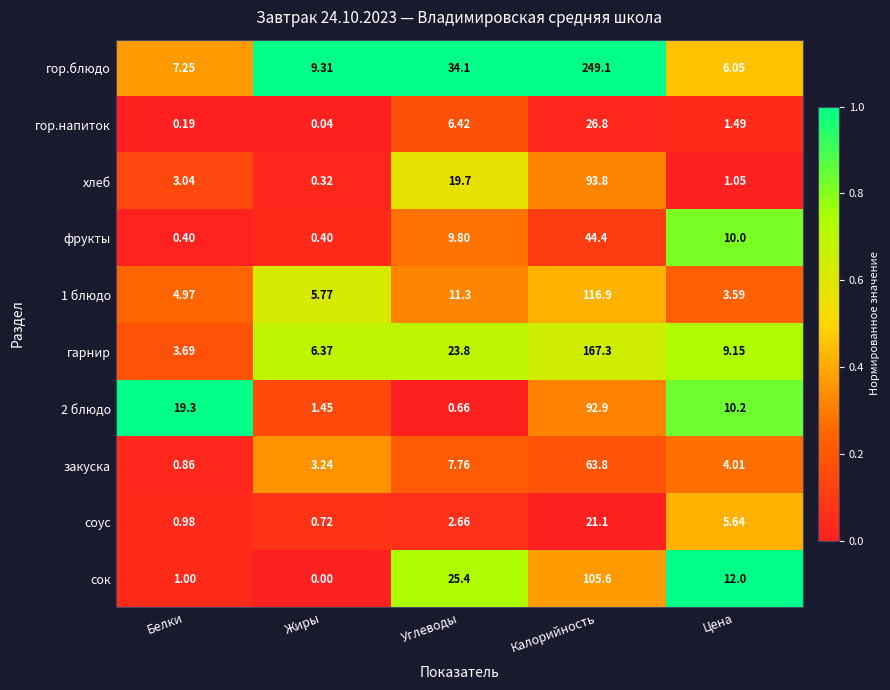

Which series has the largest total across all categories?

гор.блюдо